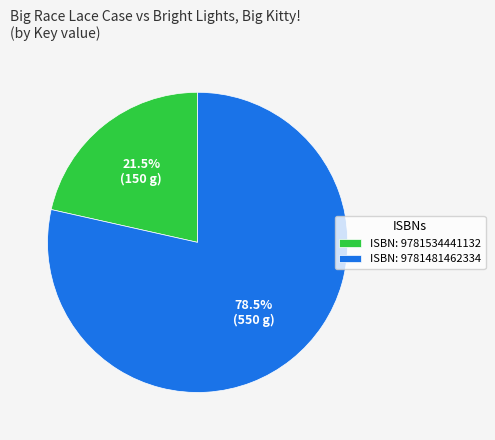

Does ISBN: 9781534441132 account for over 50% of the chart?

No